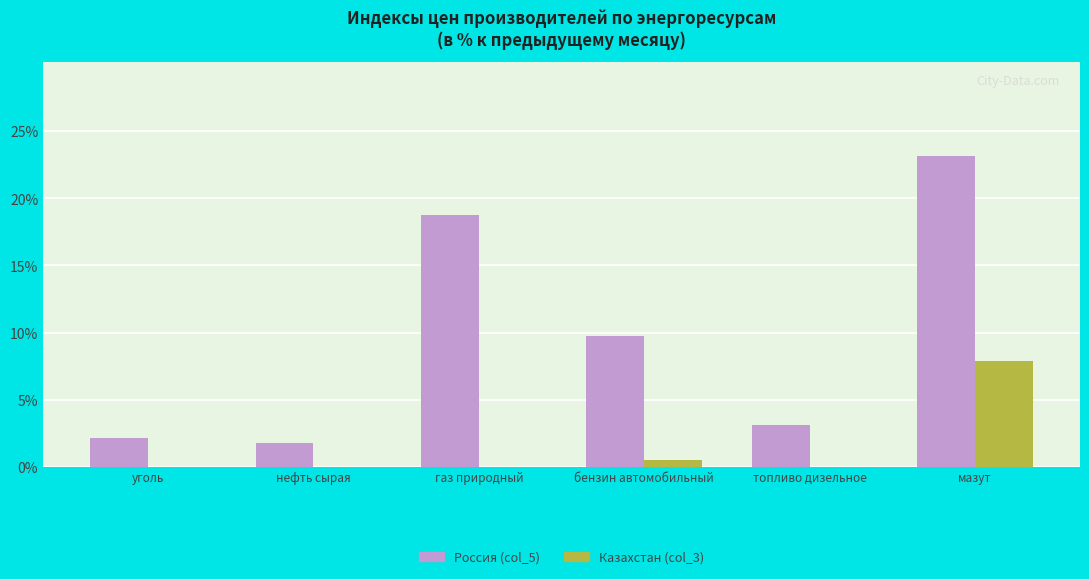

At which label does Казахстан (col_3) first exceed 0?

бензин автомобильный